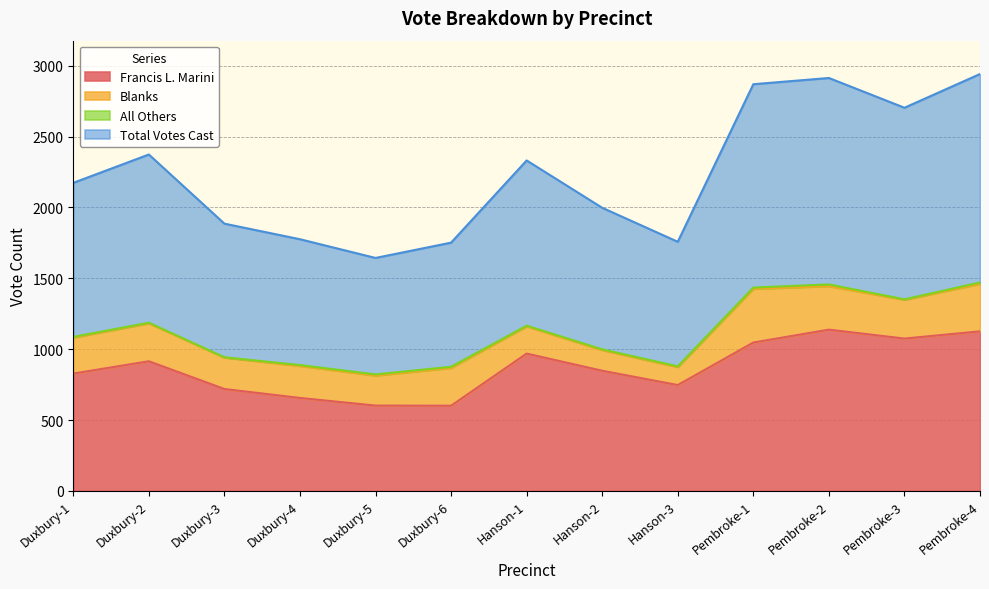

The Francis L. Marini series shows 1138 at Pembroke-2. True or false?

True